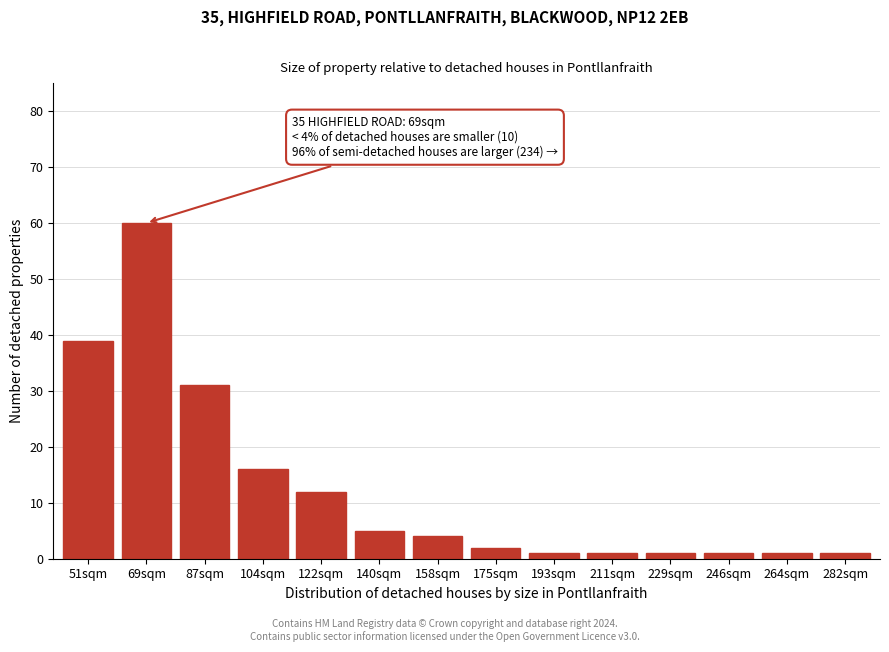

Reading left to right, transcribe all the data shown in this chart.

39	60	31	16	12	5	4	2	1	1	1	1	1	1